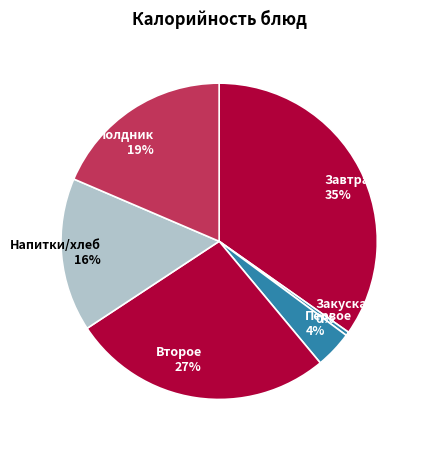

Which slice is the smallest?

Закуска 0%